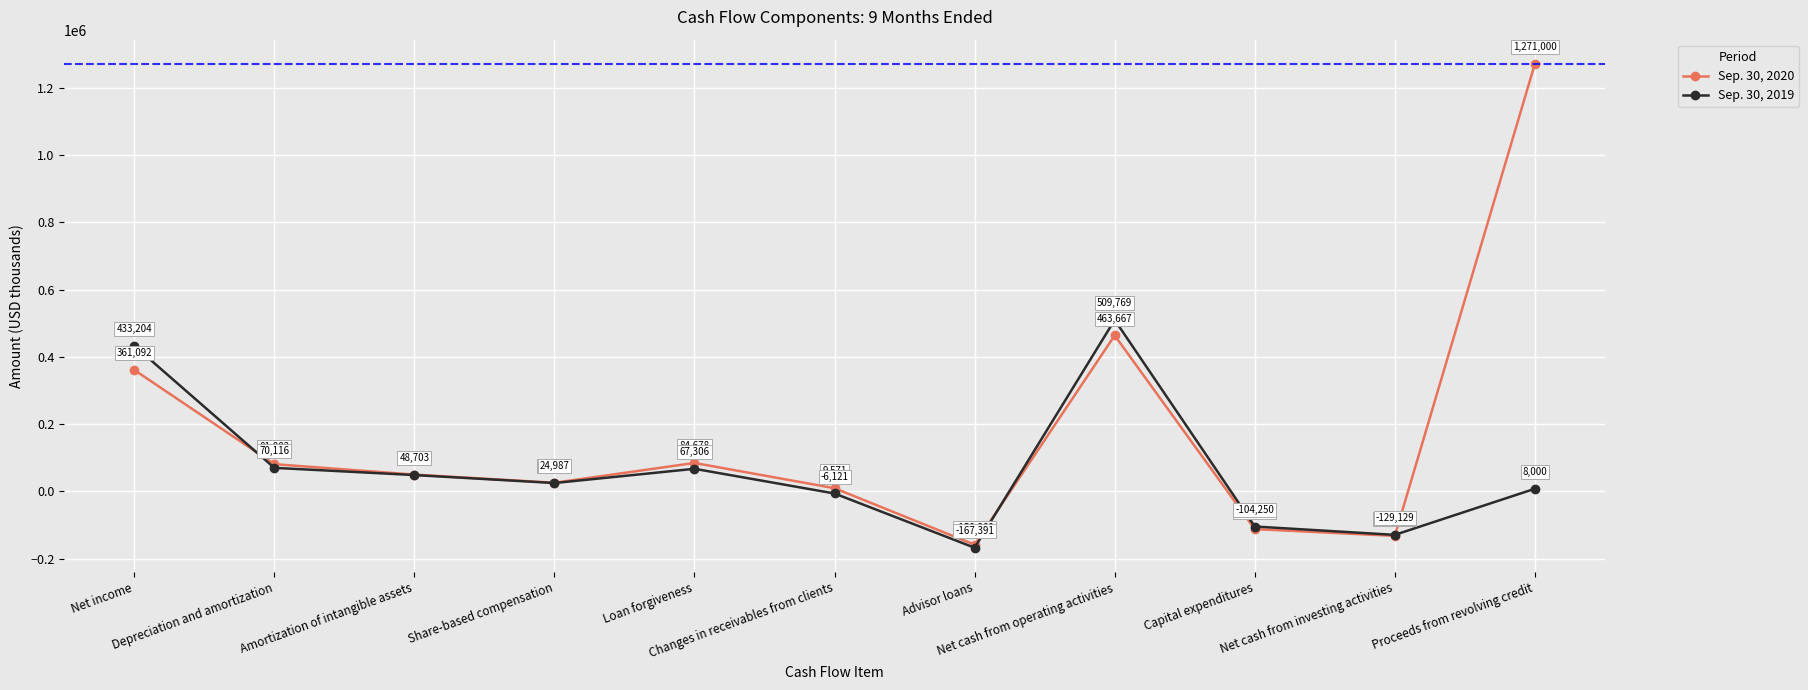

What is the average value of the Sep. 30, 2019 series?

68654